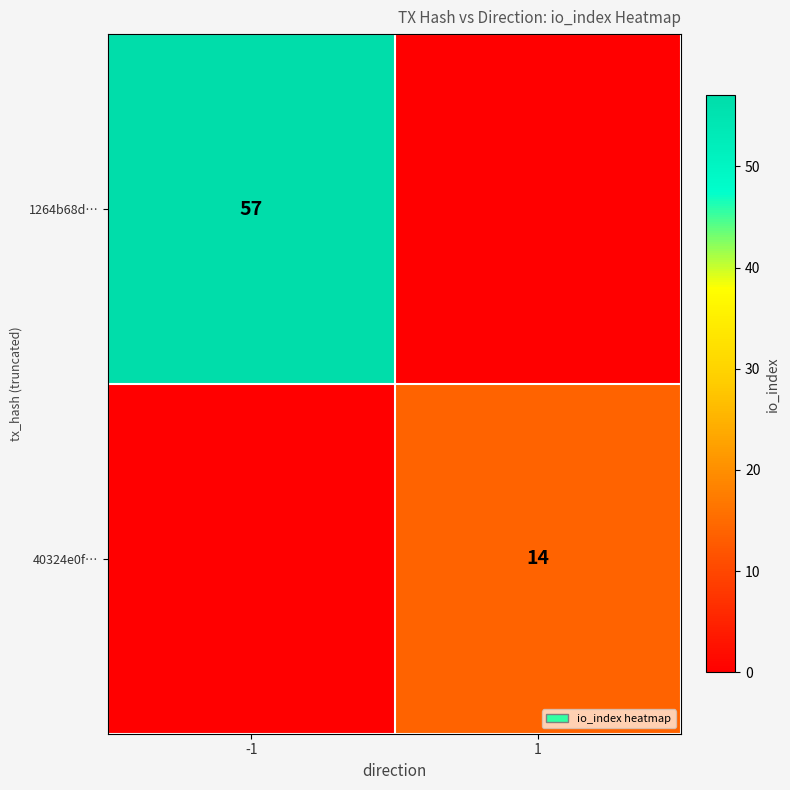

The value of 40324e0f… at 1 is 25. True or false?

False